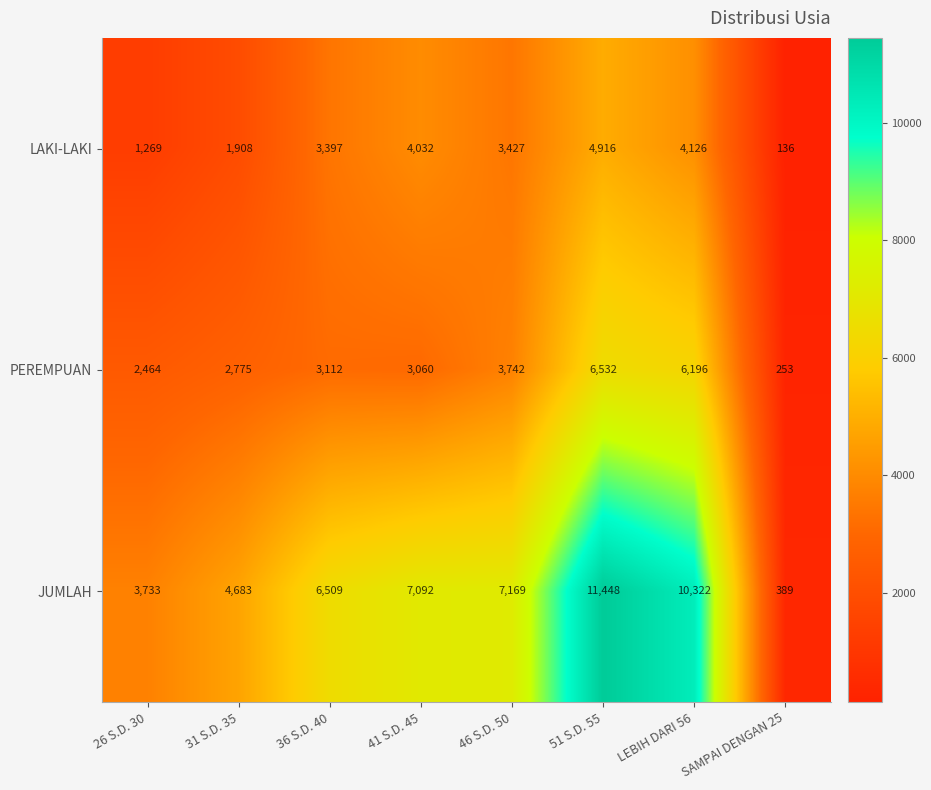

Which series has the largest total across all categories?

JUMLAH